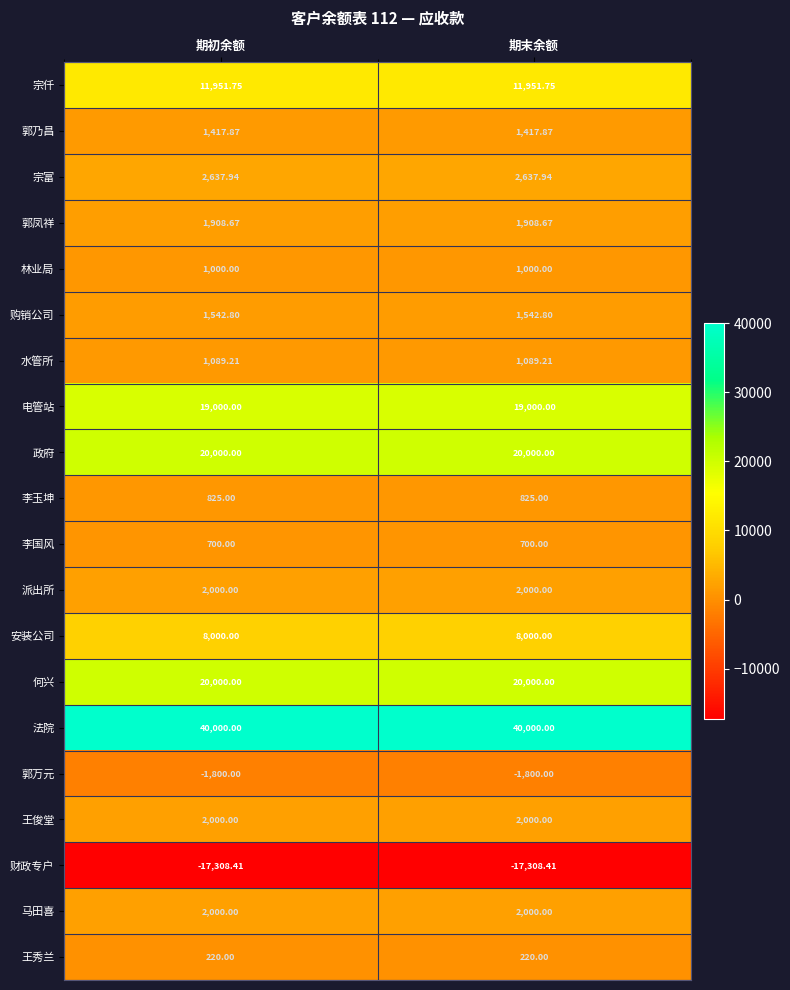

What is the difference between the highest and lowest values at 期末余额?

57308.4